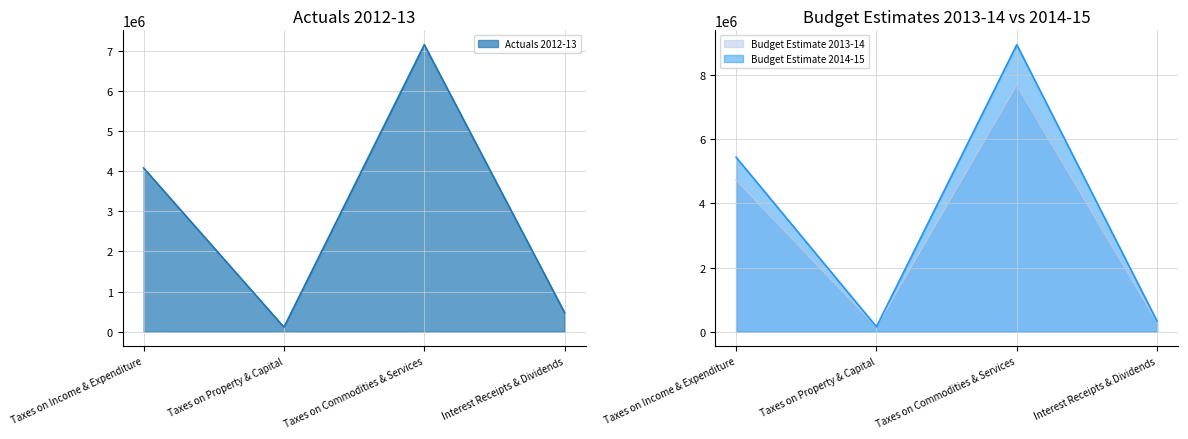

What are all the series names shown in the legend?

Actuals 2012-13, Budget Estimate 2013-14, Budget Estimate 2014-15